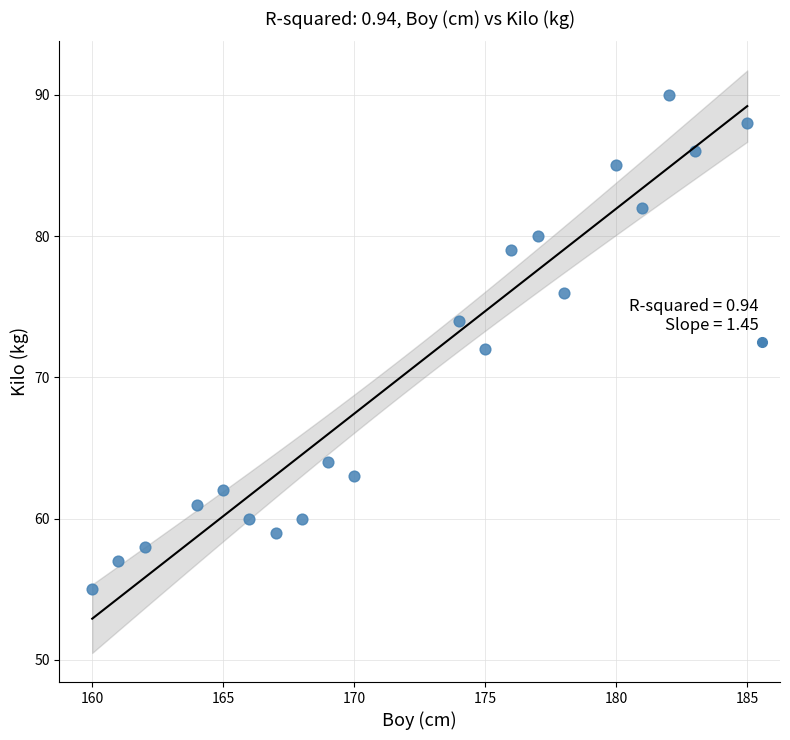

What is the range of Y values (max minus min)?

35